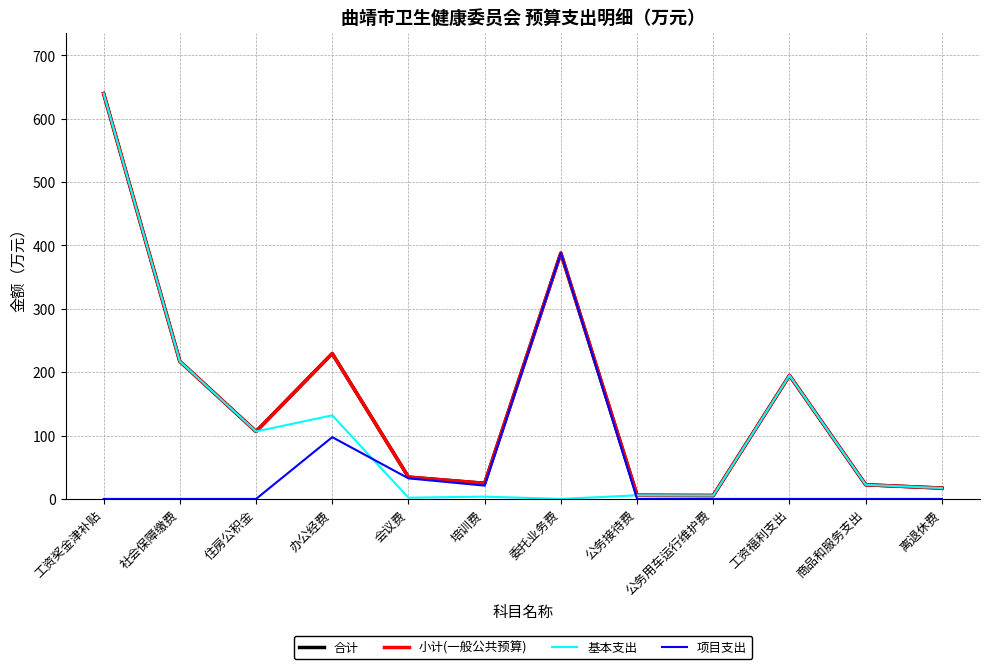

What is the label of the 8th point from the left?

公务接待费